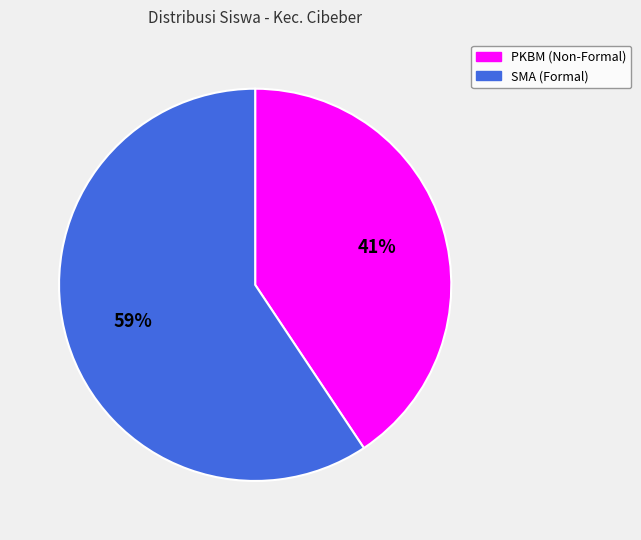

How many slices are in this pie chart?

2